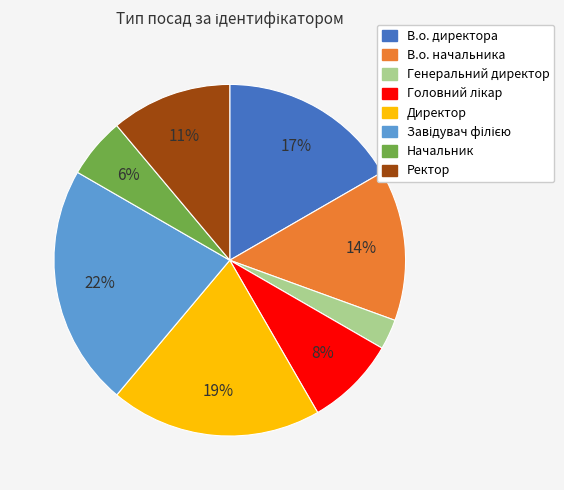

How many slices are in this pie chart?

8